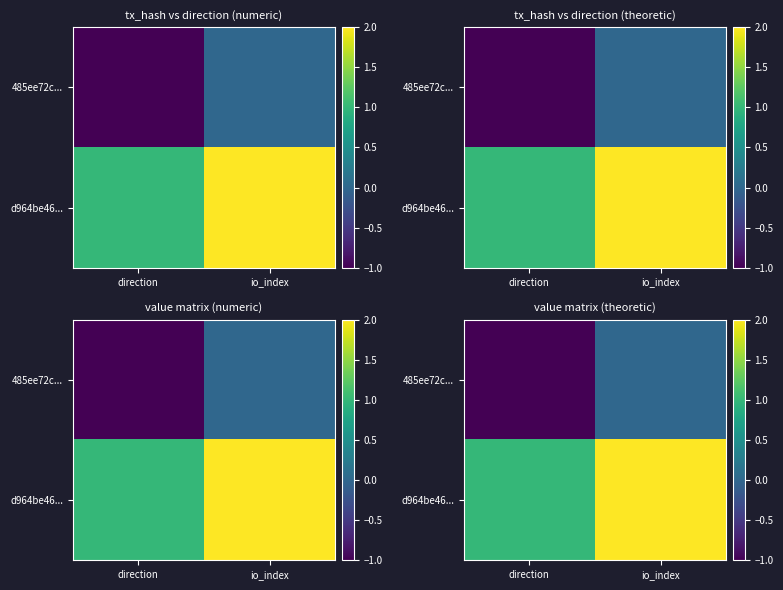

Rank the series by their maximum value, from highest to lowest.

d964be46..., 485ee72c...